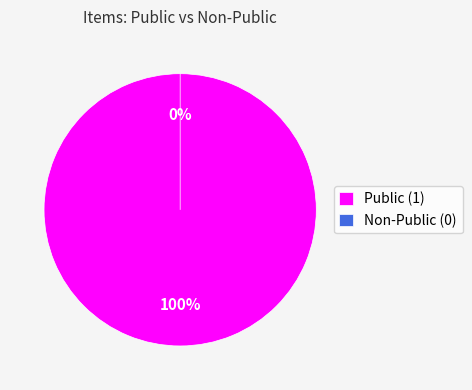

Which slice represents more than half of the pie?

26579